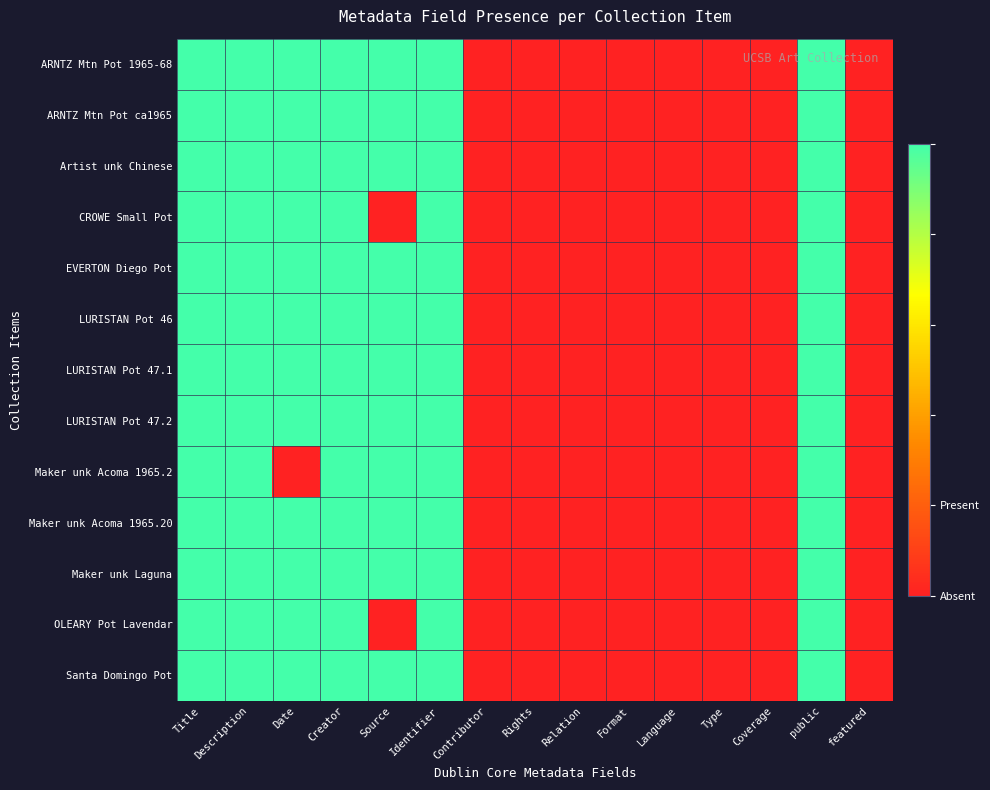

Which series has the largest total across all categories?

ARNTZ Mtn Pot 1965-68